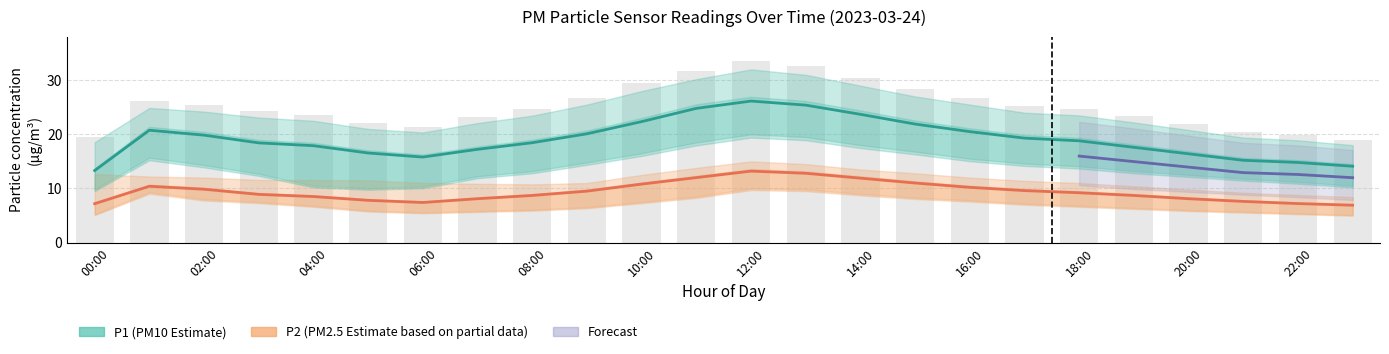

The value of P2_lower at 16:00 is 10.5. True or false?

False